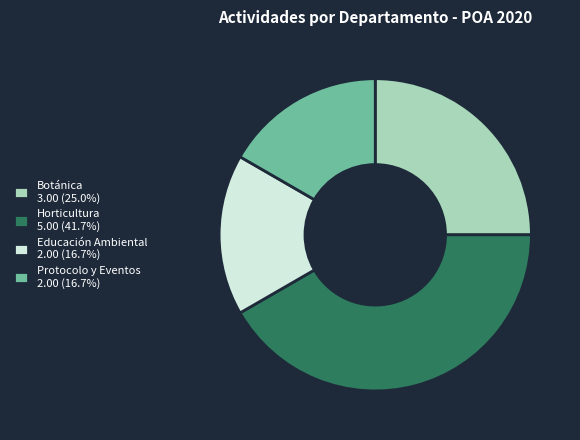

The Educación Ambiental slice represents 23% of the pie. True or false?

False